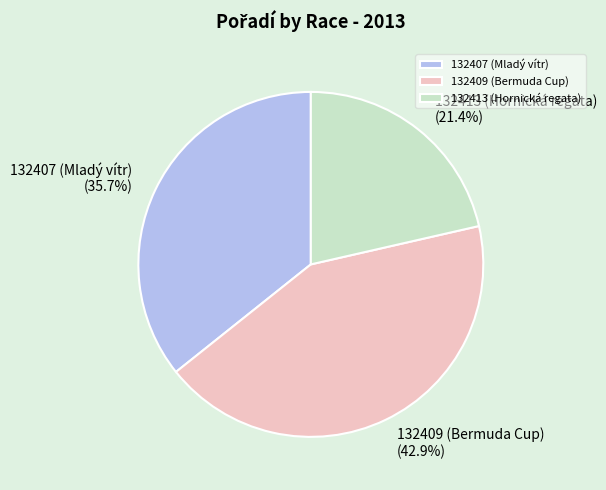

True or false: 132413 (Hornická regata) accounts for 35% of the total.

False